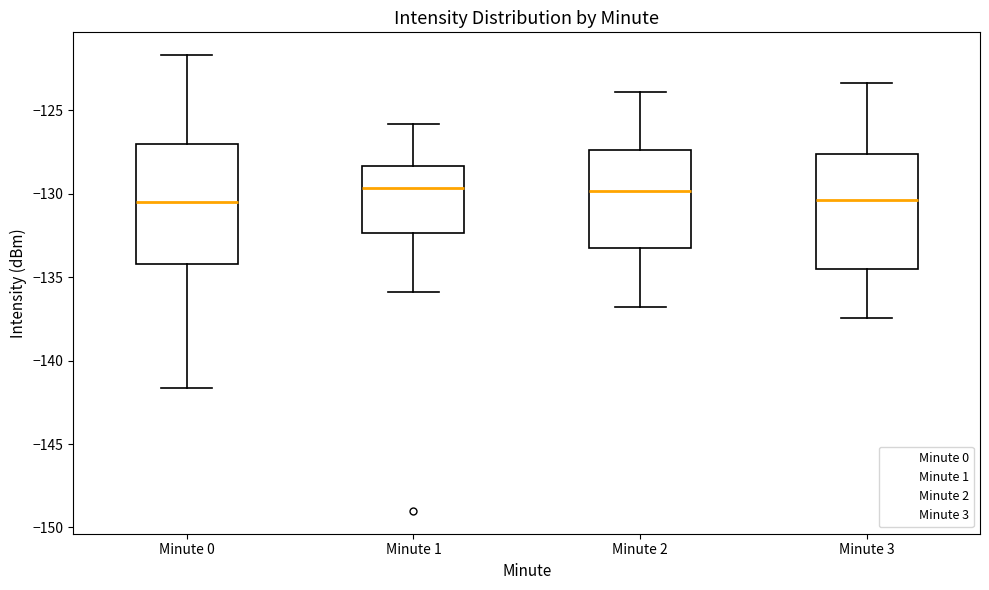

Where does the upper whisker of the box for Minute 1 end on the y-axis? The values are not printed on the chart, so give them approximately, as read against the axis.

-126.0